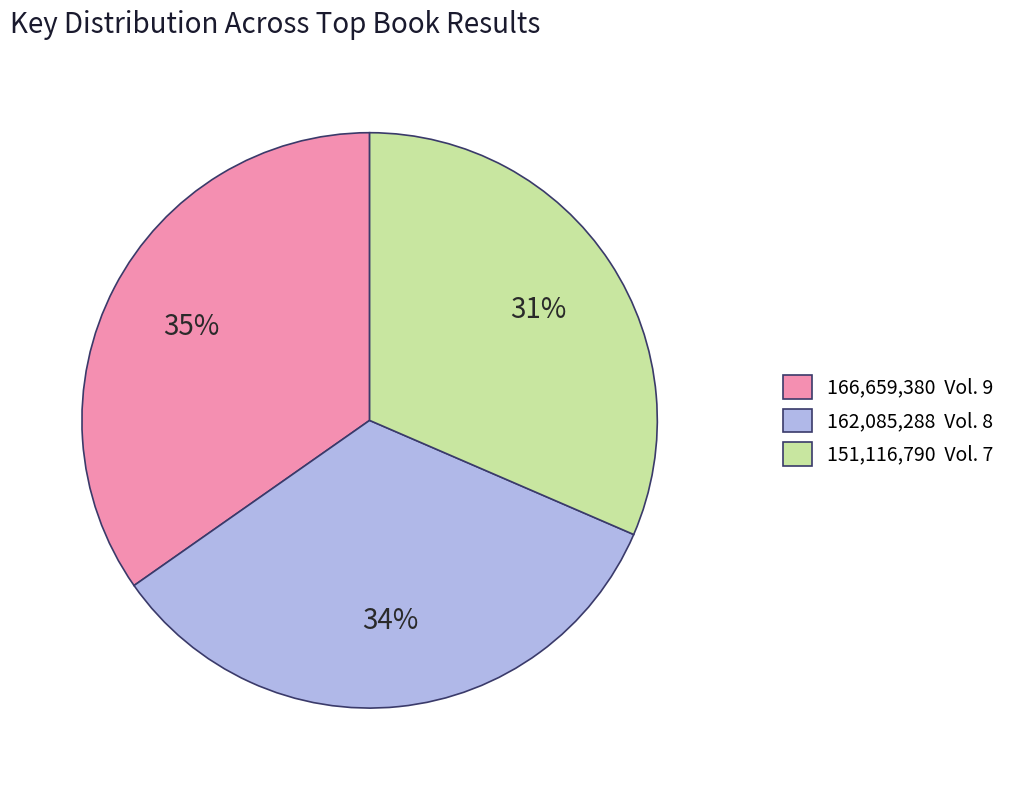

Which has a higher value, 166,659,380 Vol. 9 or 151,116,790 Vol. 7?

166,659,380 Vol. 9